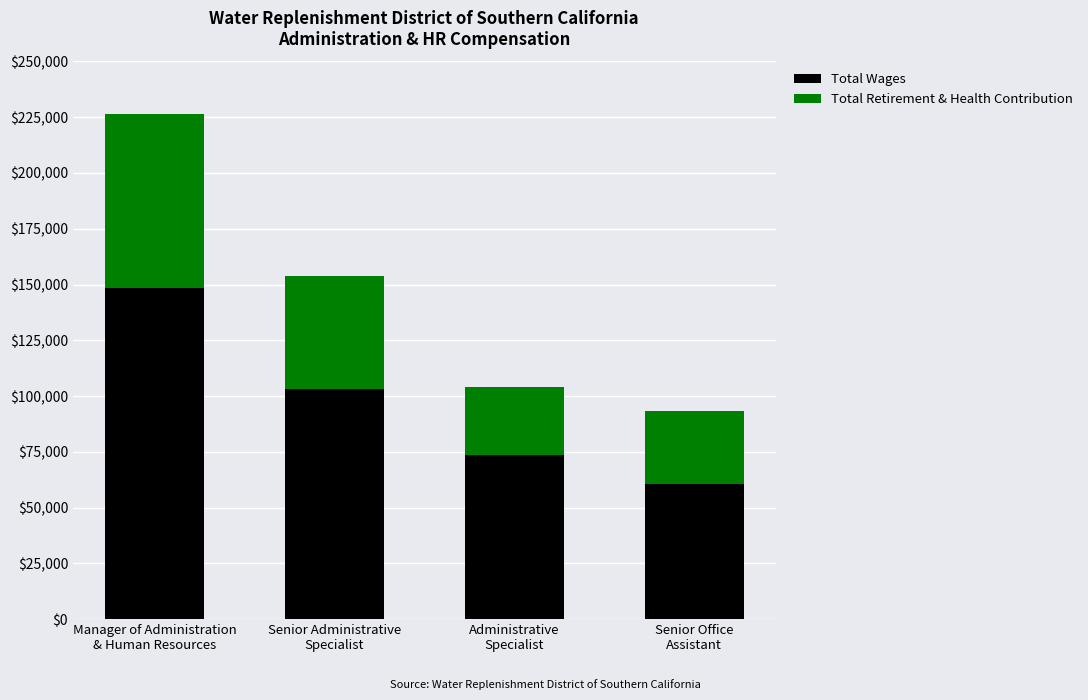

Reading right to left, list the values for the Total Wages series.

60762	73405	103030	148564